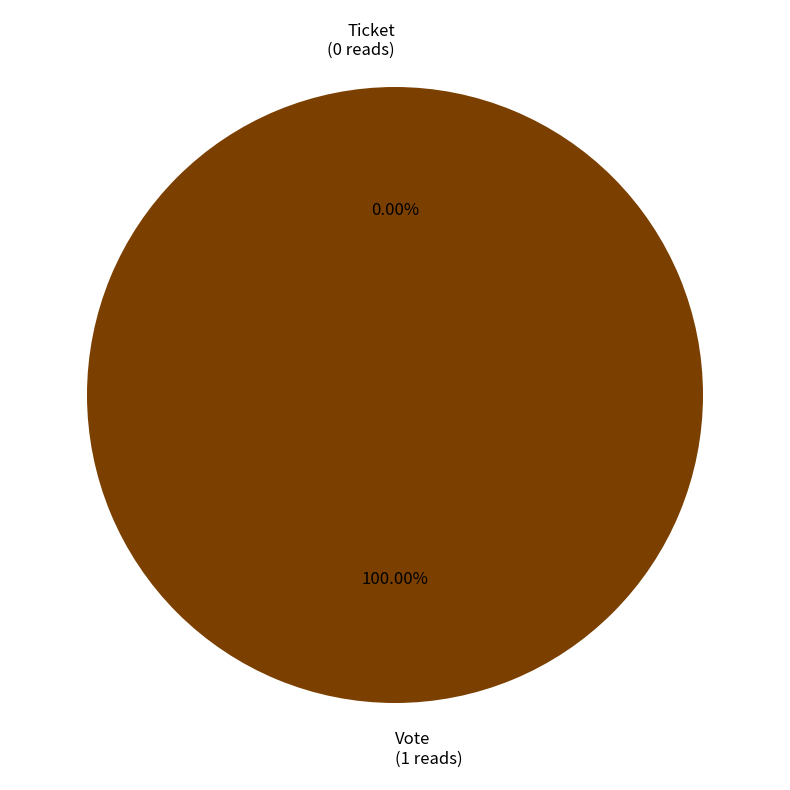

To the nearest percent, what is the difference between the largest and smallest slice percentages?

100%